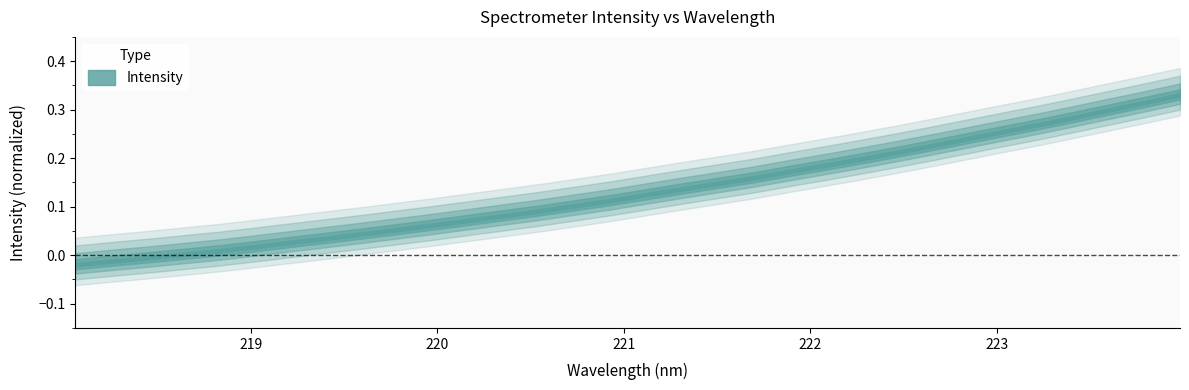

At which category does the chart reach its peak across all series?

223.9802